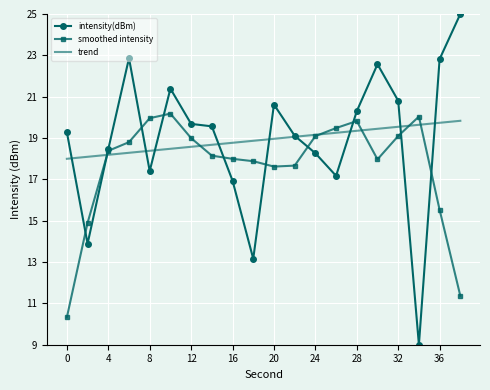

What is the minimum value for intensity(dBm)?

9.0